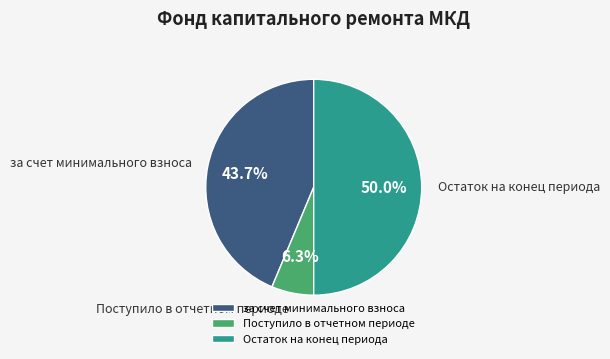

Approximately how many times larger is the value at за счет минимального взноса compared to Поступило в отчетном периоде?

6.9